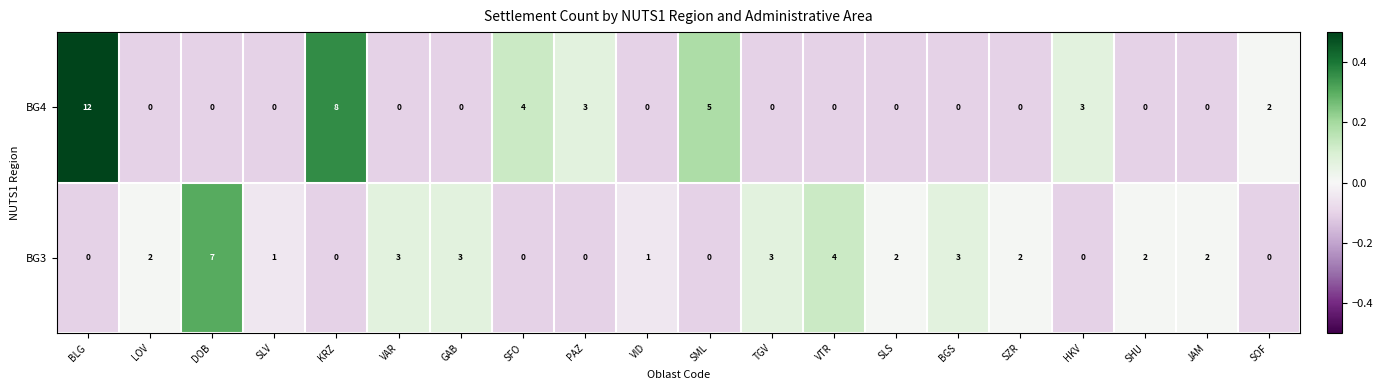

How many categories are shown in the chart?

20